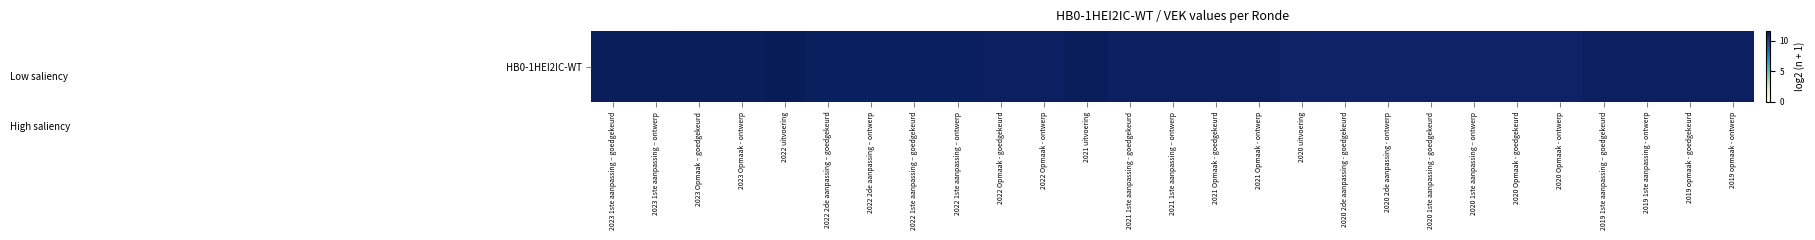

Between 2022 2de aanpassing – ontwerp and 2023 1ste aanpassing – ontwerp, which is larger?

2023 1ste aanpassing – ontwerp